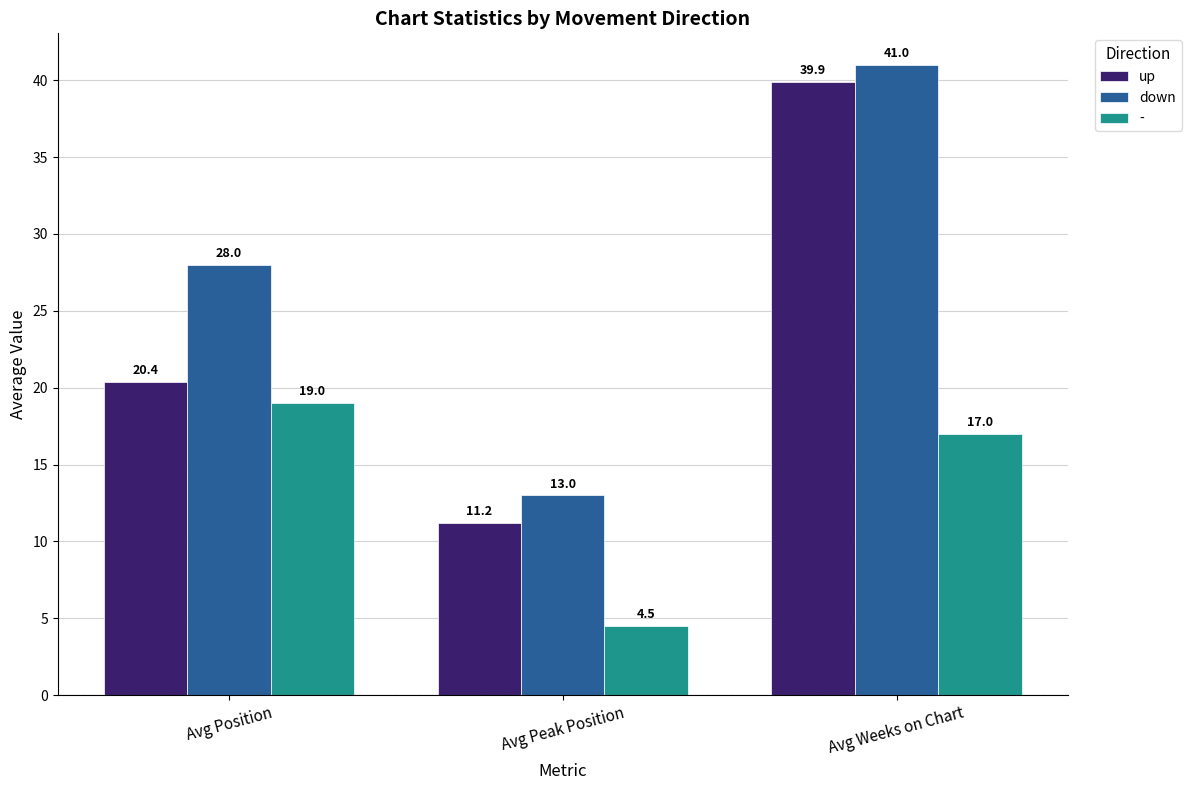

Reading left to right, extract all data points from this chart.

up: 20.4	11.2	39.9
down: 28.0	13.0	41.0
-: 19.0	4.5	17.0